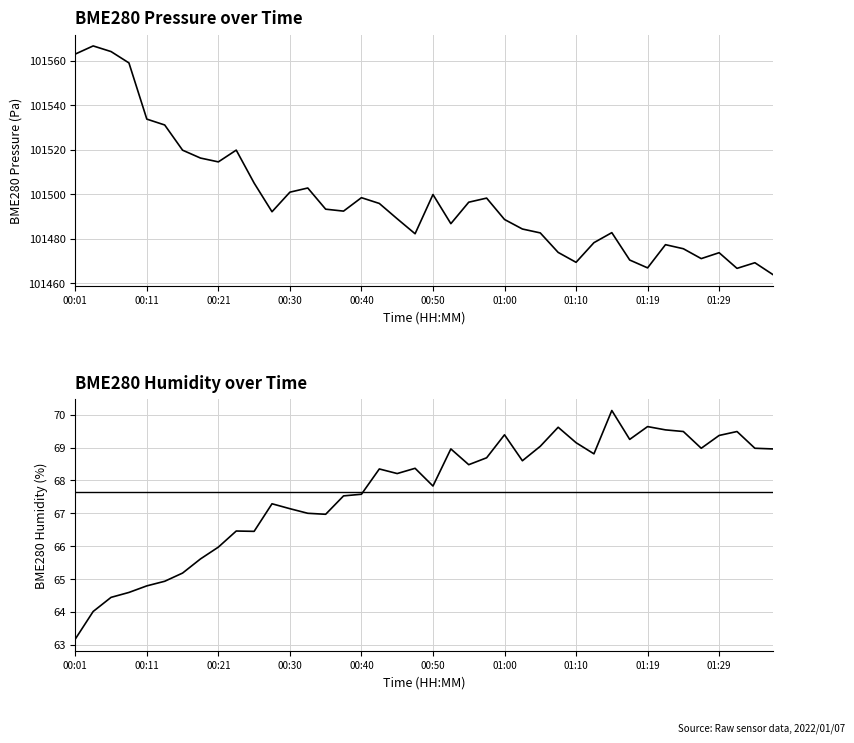

Which series has the largest range (max minus min)?

BME280_pressure